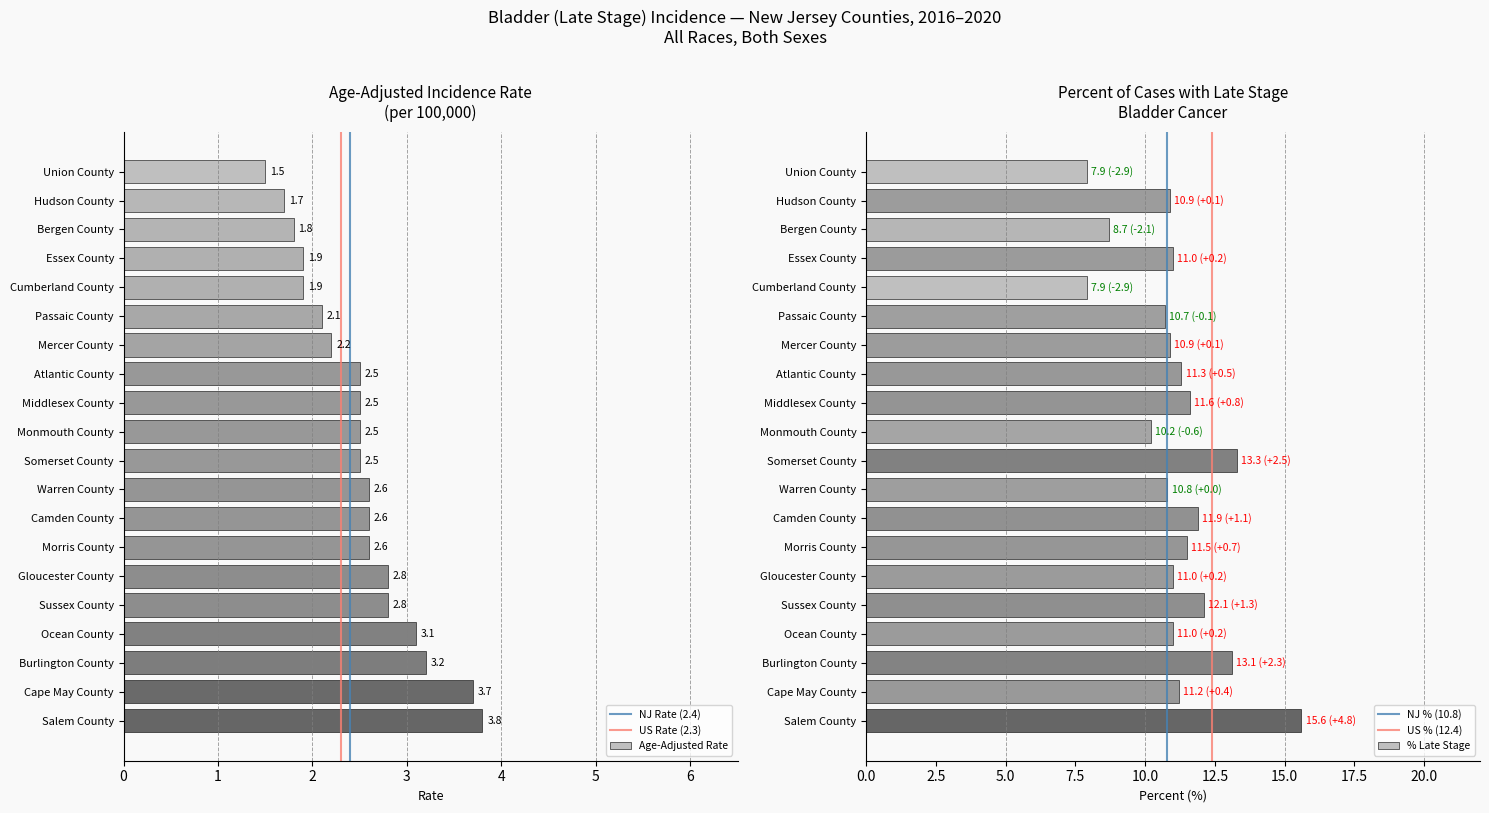

What is the approximate value of Age-Adjusted Rate at Union County?

1.5